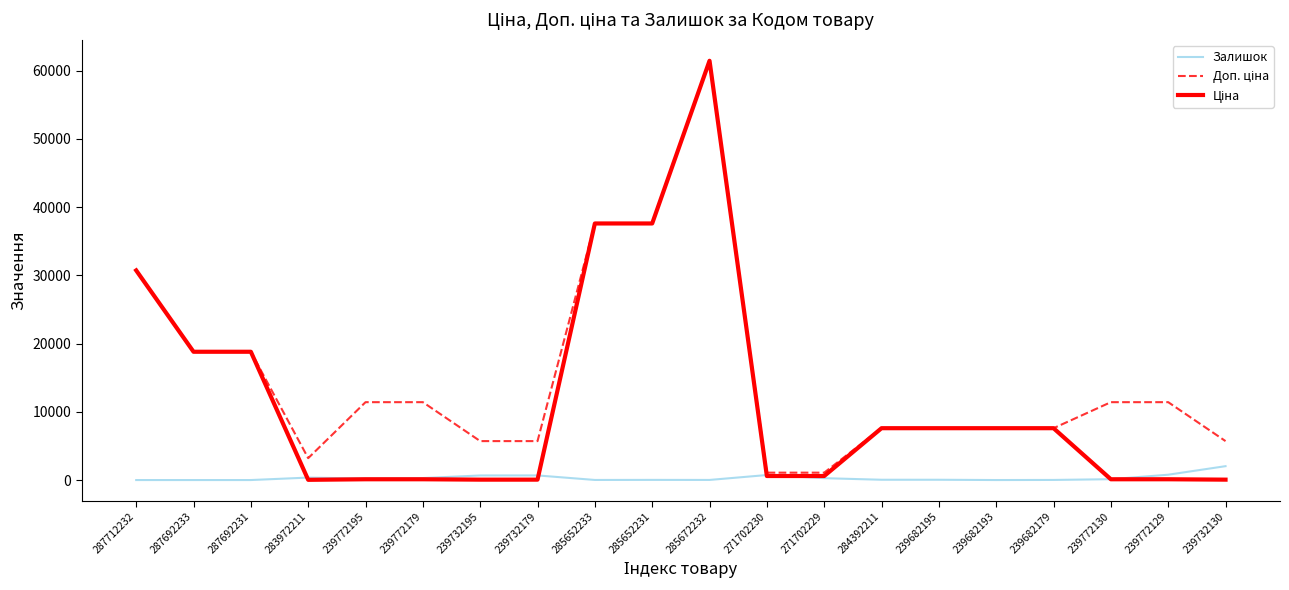

Is it true that Залишок equals 781.0 at 239772129?

True